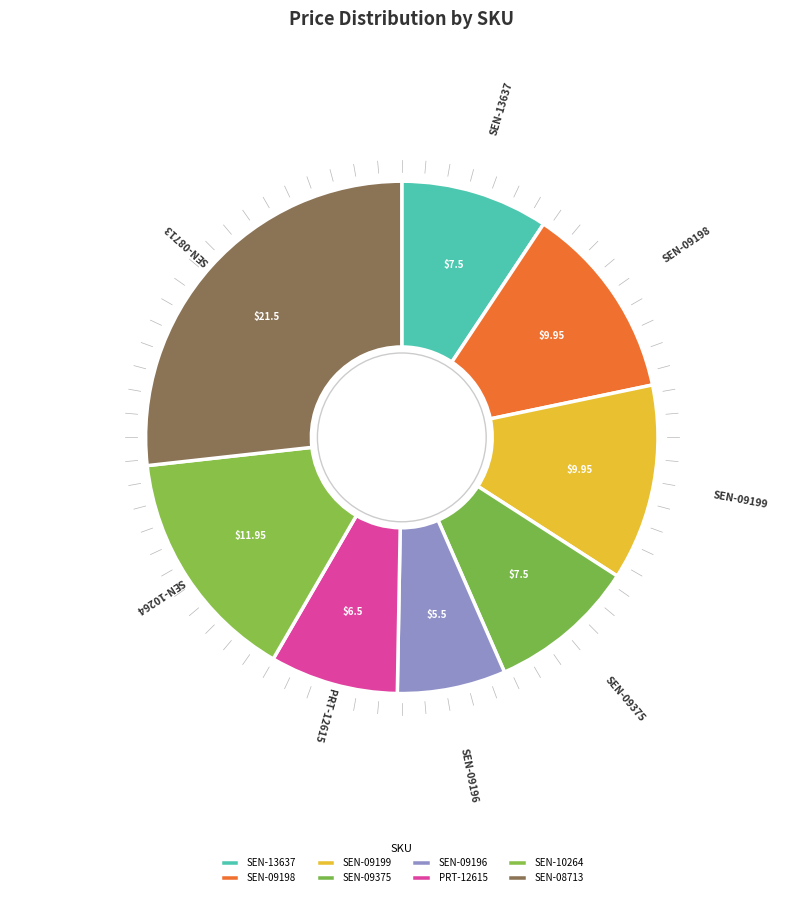

Does SEN-09199 account for over 50% of the chart?

No